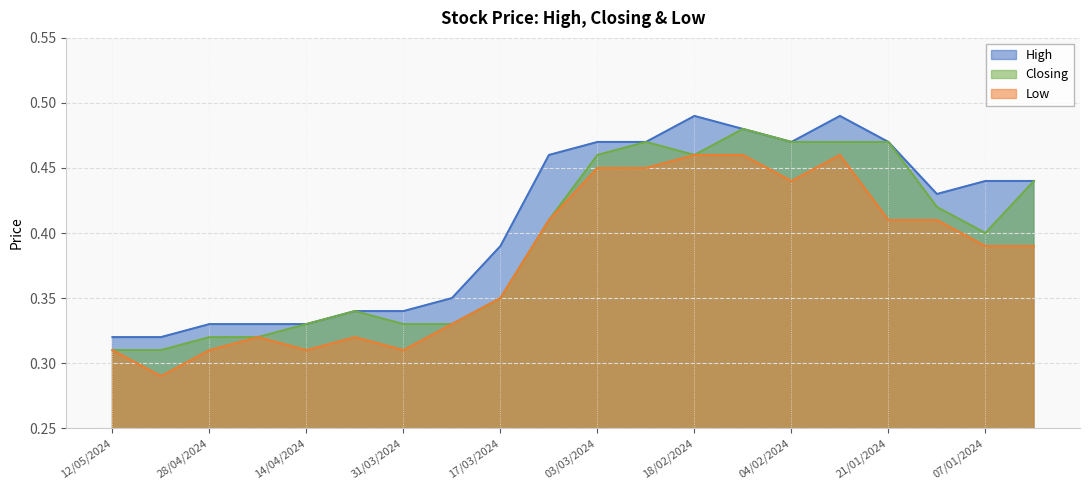

Rank the series by their average value, from highest to lowest.

High, Closing, Low